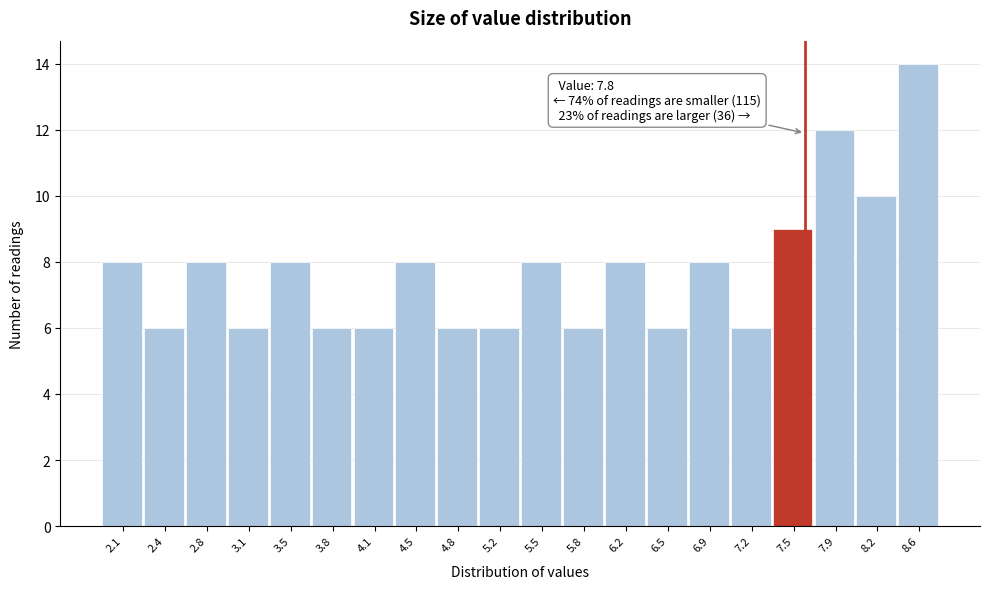

Reading left to right, list all the values displayed in this chart.

8	6	8	6	8	6	6	8	6	6	8	6	8	6	8	6	9	12	10	14